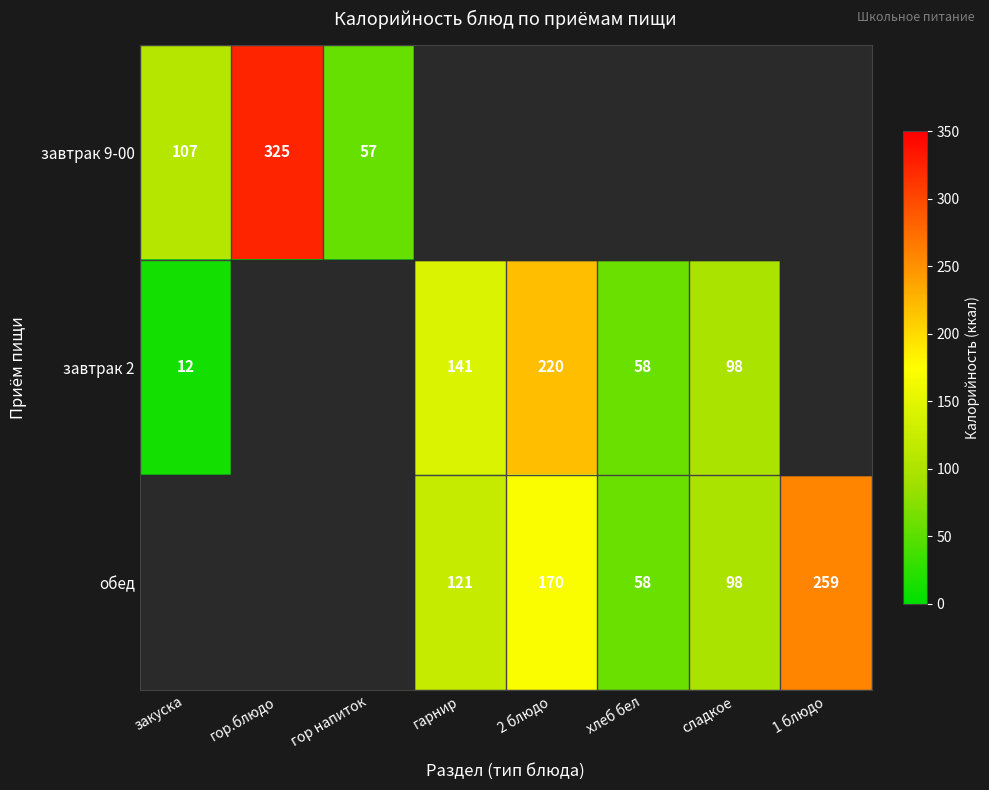

At how many categories does at least one series exceed 249?

2